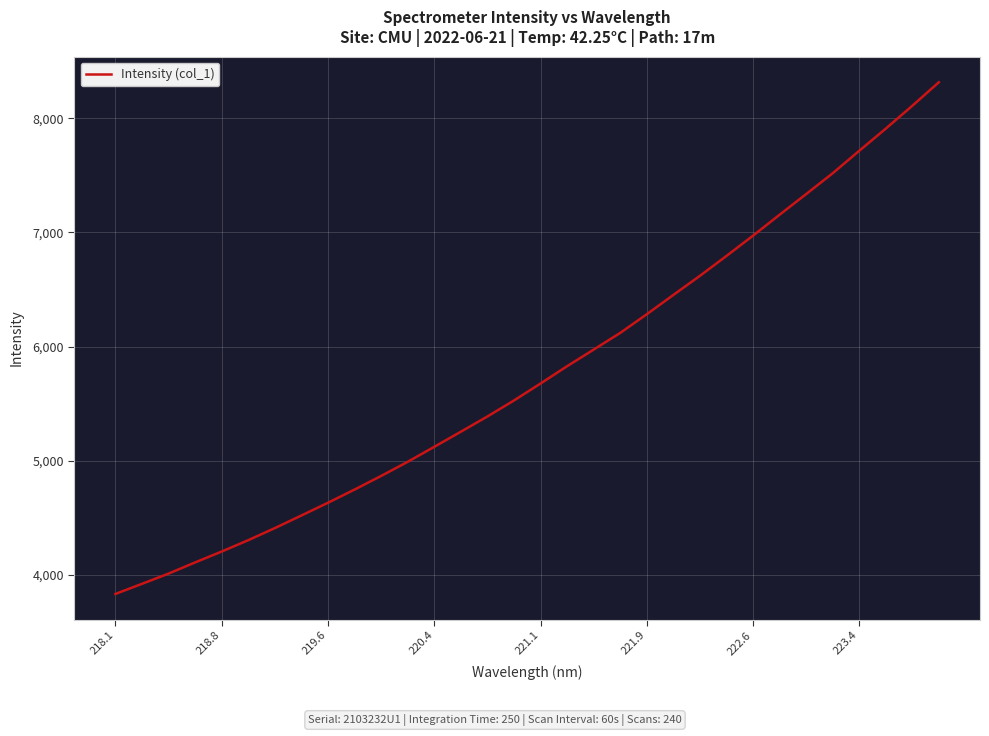

What is the maximum value shown in the chart?

8314.9